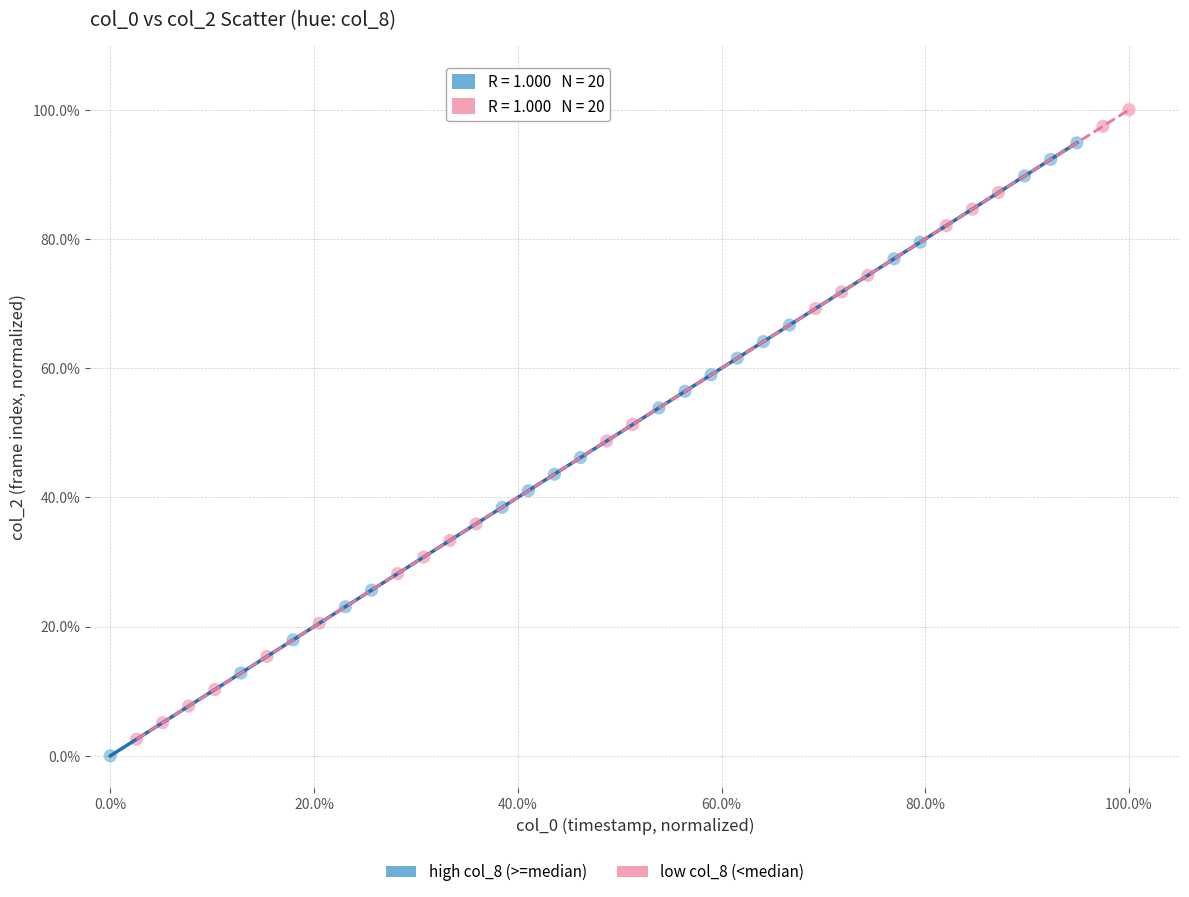

Which series has the largest Y range (max minus min)?

low col_8 (<median)